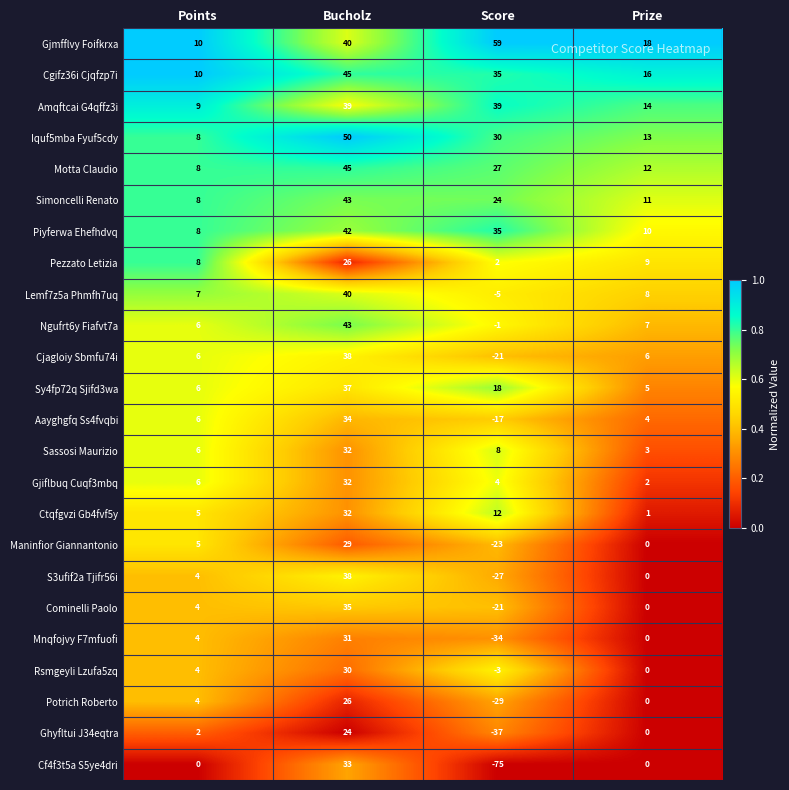

Is it true that S3ufif2a Tjifr56i equals 1 at Points?

False